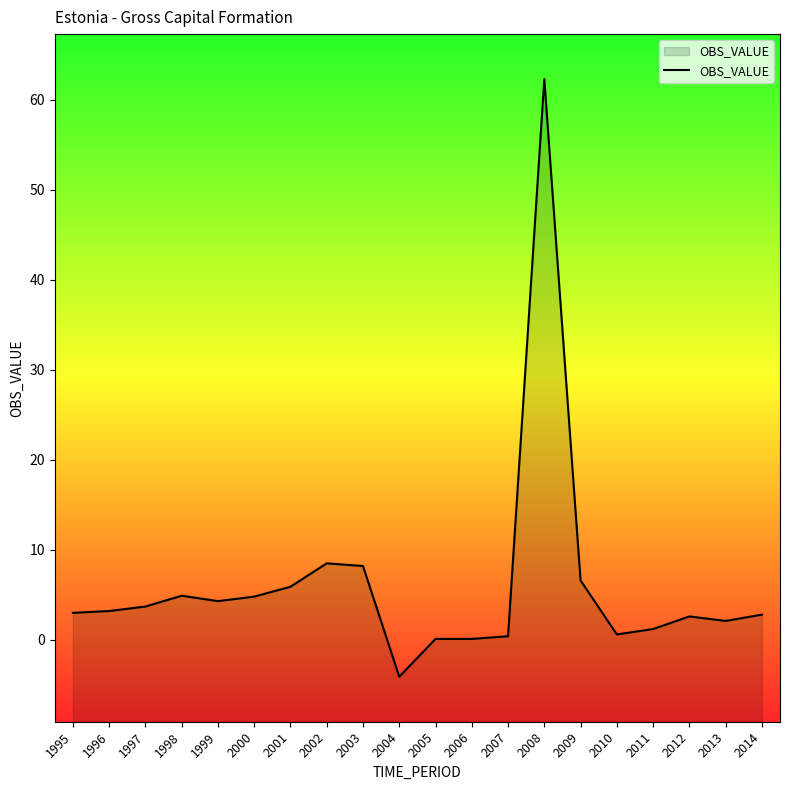

How many data points does each series have?

20